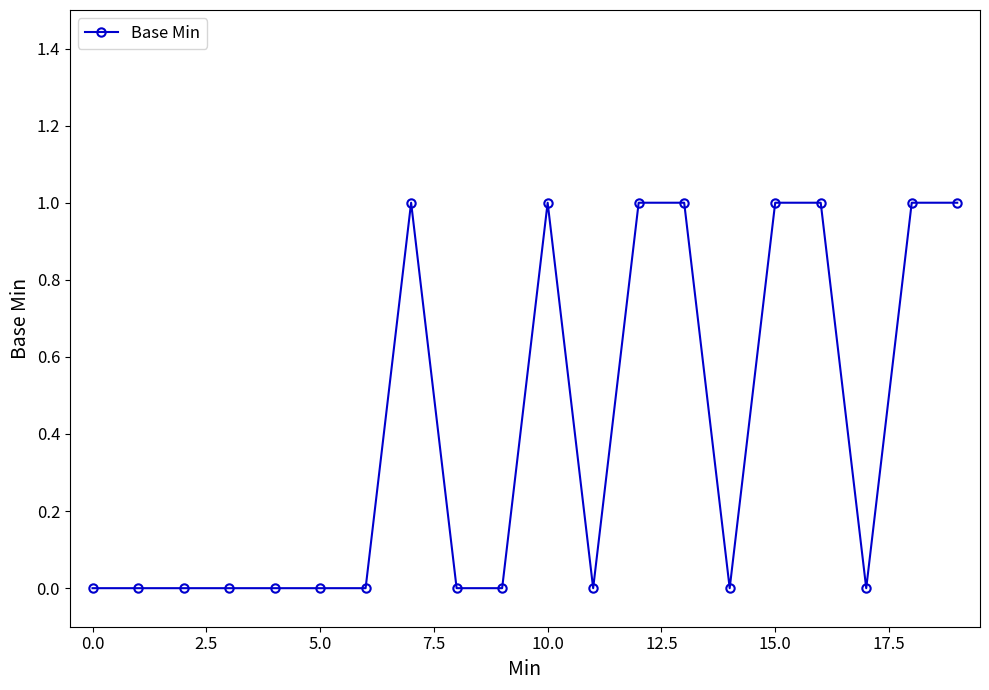

How many categories are shown in the chart?

20